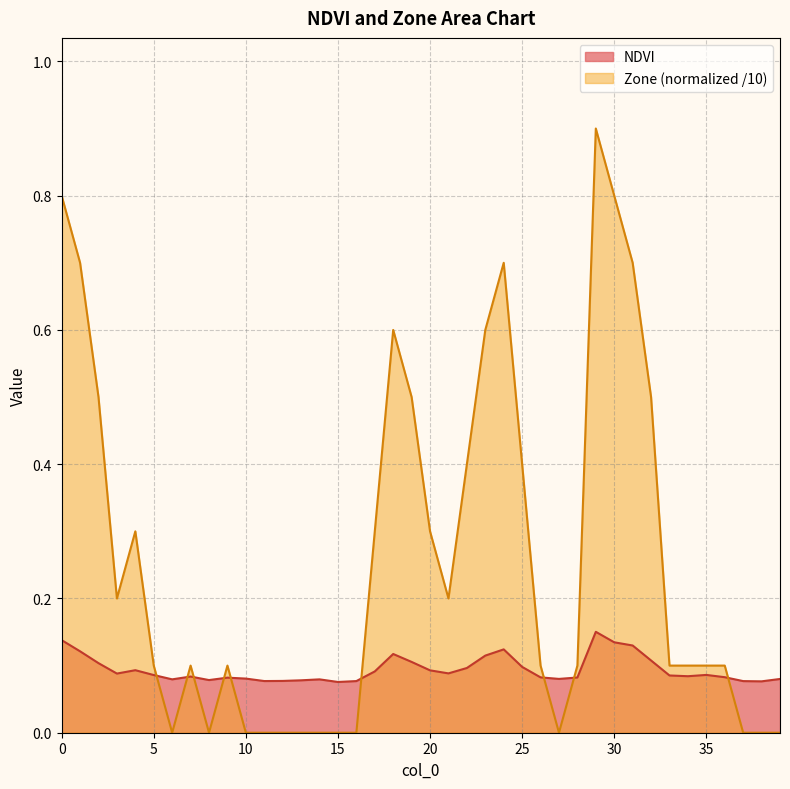

Reading left to right, transcribe all the data shown in this chart.

NDVI: 0.1	0.1	0.1	0.1	0.1	0.1	0.1	0.1	0.1	0.1	0.1	0.1	0.1	0.1	0.1	0.1	0.1	0.1	0.1	0.1	0.1	0.1	0.1	0.1	0.1	0.1	0.1	0.1	0.1	0.2	0.1	0.1	0.1	0.1	0.1	0.1	0.1	0.1	0.1	0.1
Zone: 0.8	0.7	0.5	0.2	0.3	0.1	0.0	0.1	0.0	0.1	0.0	0.0	0.0	0.0	0.0	0.0	0.0	0.3	0.6	0.5	0.3	0.2	0.4	0.6	0.7	0.4	0.1	0.0	0.1	0.9	0.8	0.7	0.5	0.1	0.1	0.1	0.1	0.0	0.0	0.0